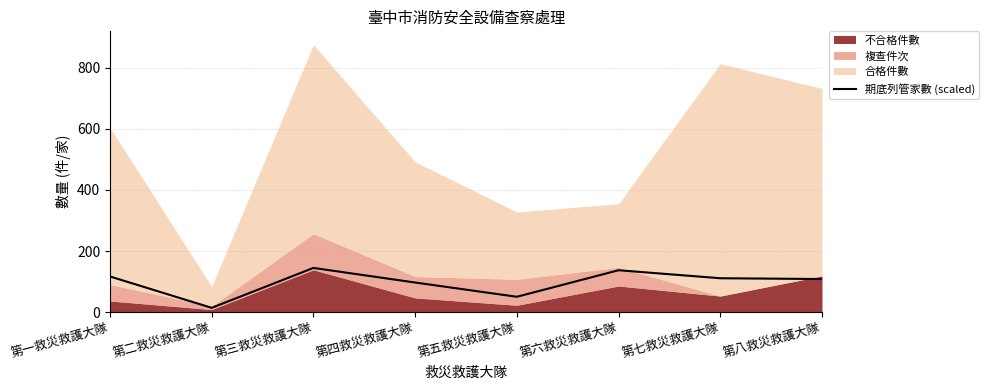

What is the ratio of the value at 第四救災救護大隊 to the value at 第二救災救護大隊?

6.7